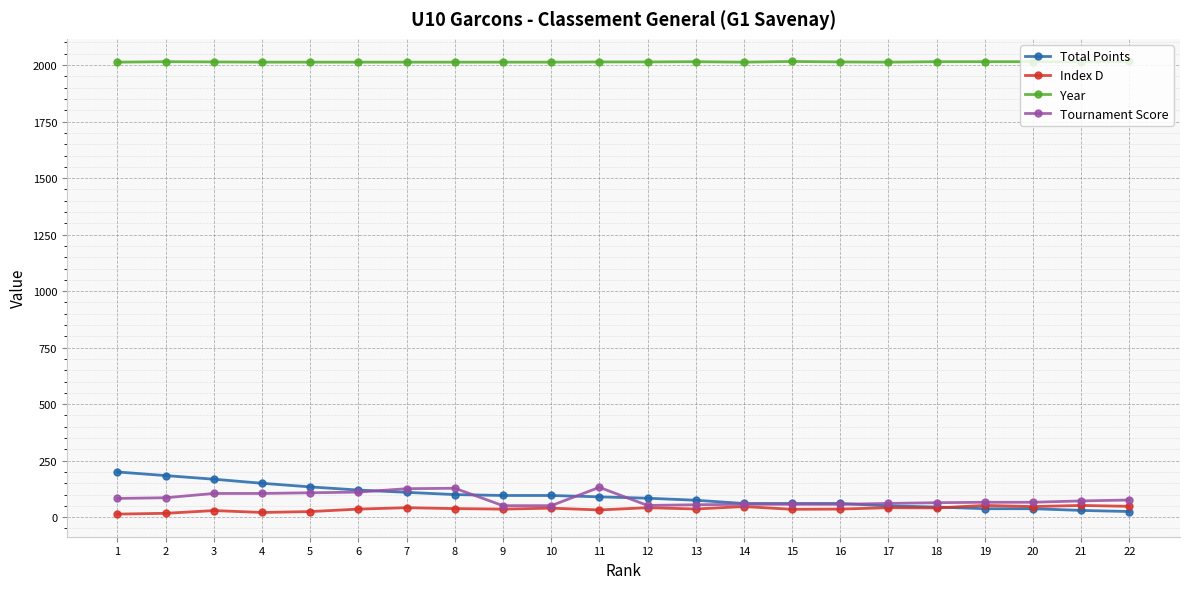

The Year series shows 2013.0 at 14. True or false?

True